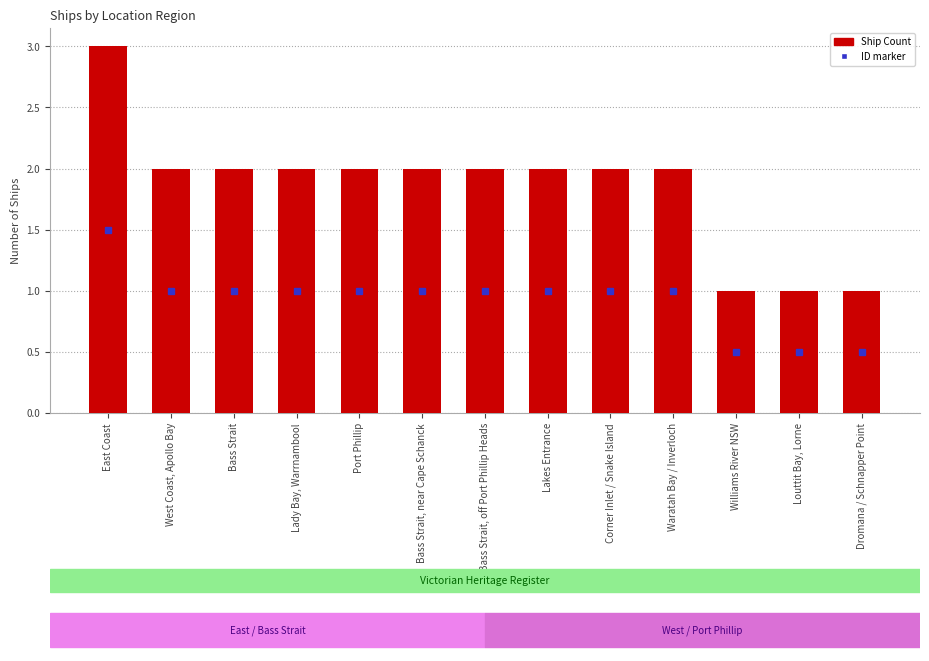

What is the minimum value shown in the chart?

1